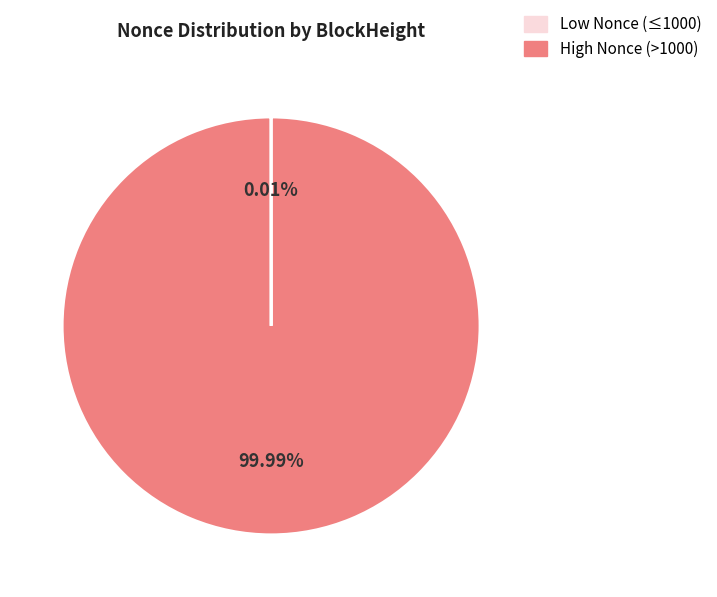

Is there any slice that represents more than half of the pie?

Yes